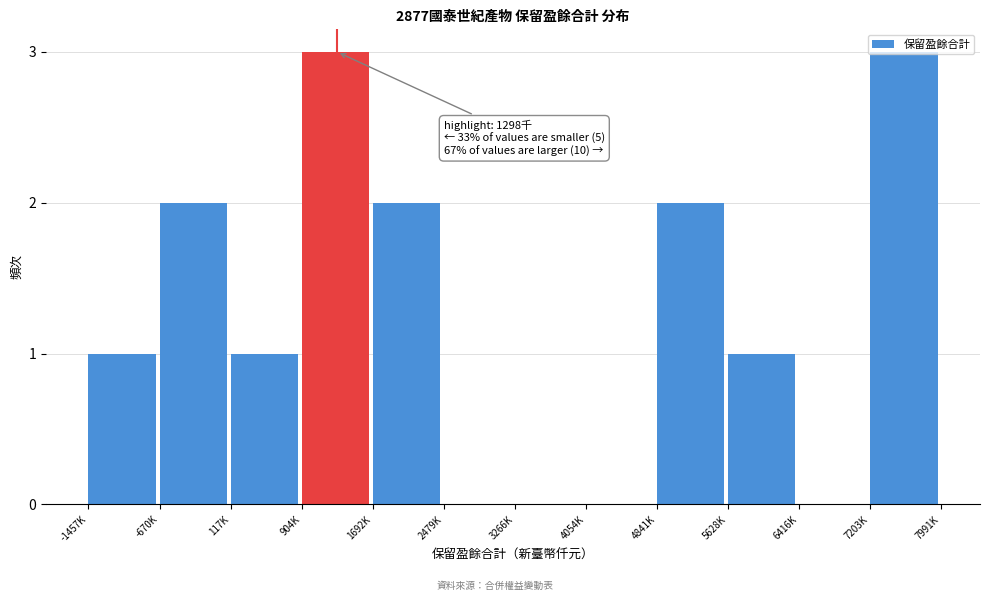

What is the greatest value displayed?

3